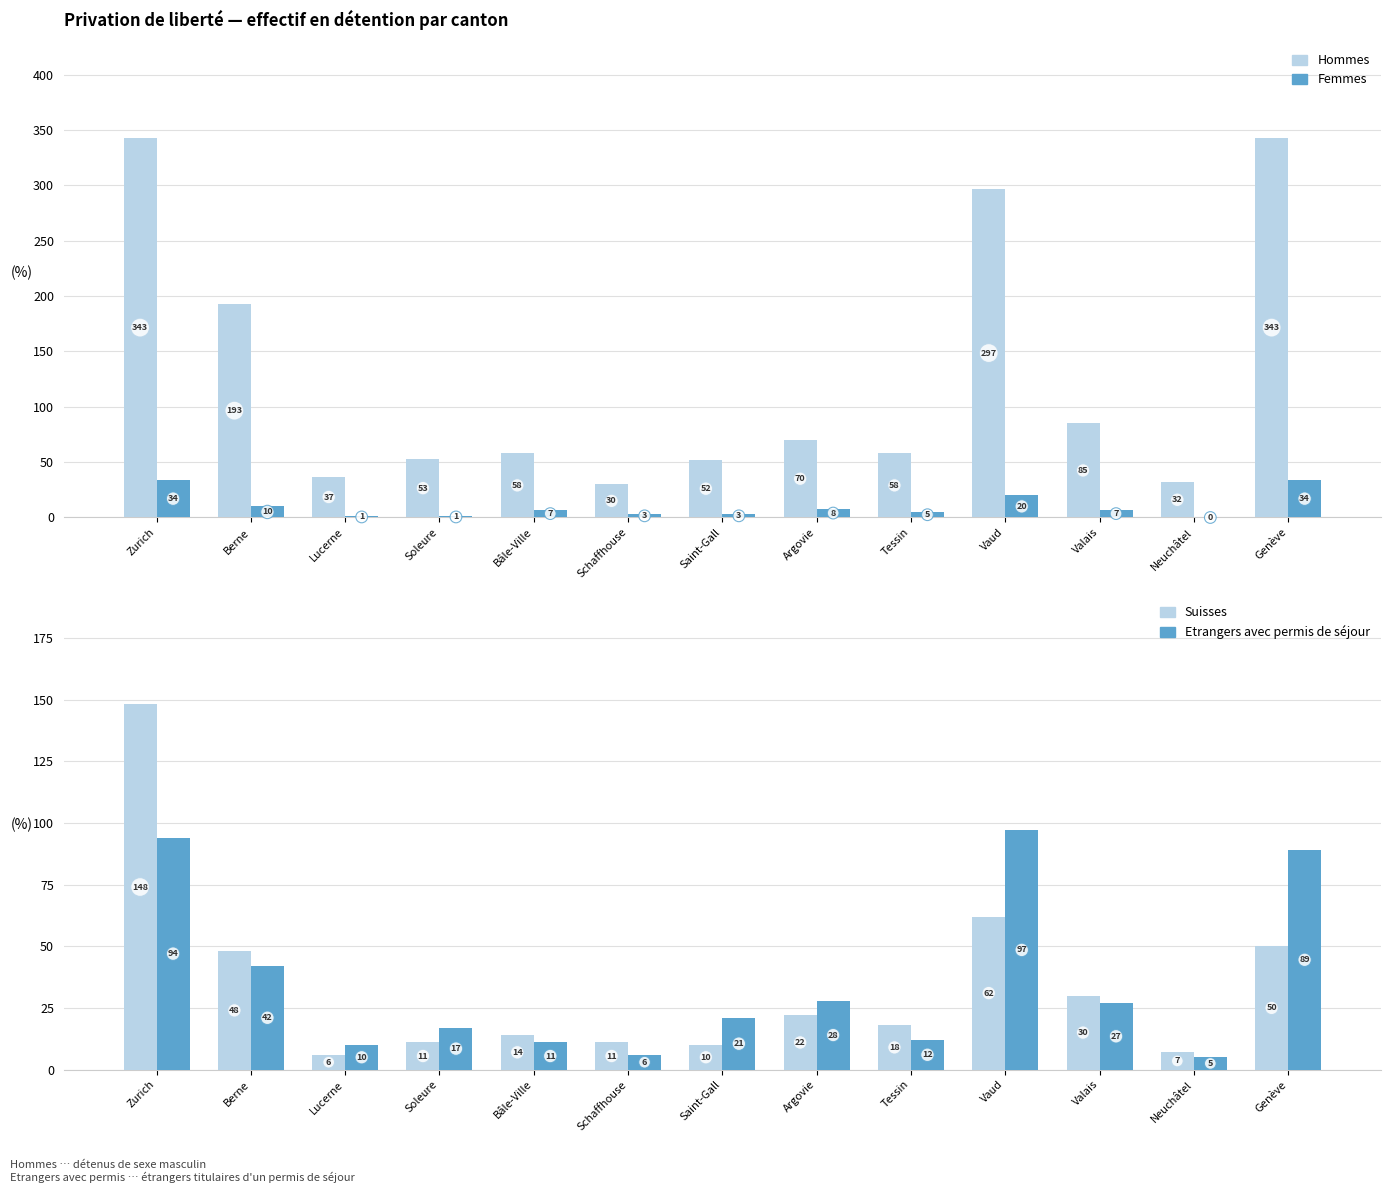

The Etrangers avec permis de séjour series shows 12 at Tessin. True or false?

True